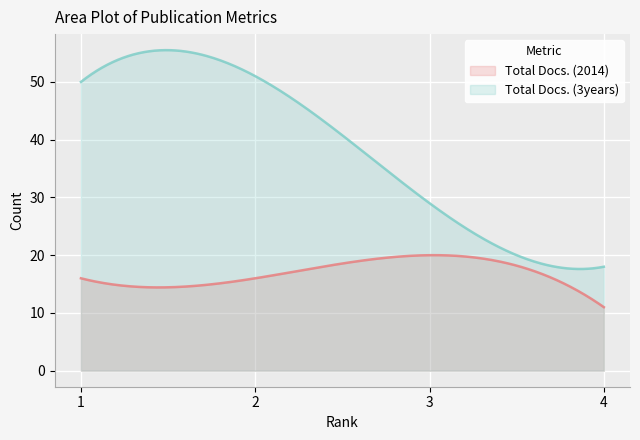

The value of Total Docs. (2014) at 4 is 17. True or false?

False